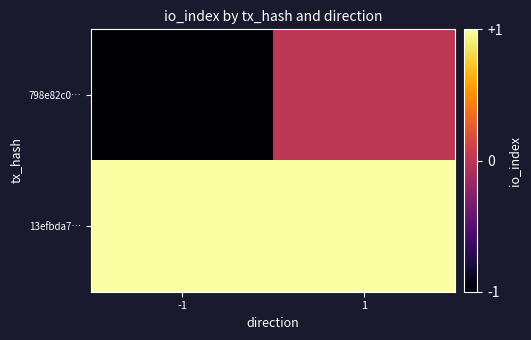

Reading left to right, what are all the values shown in this chart?

798e82c0…: -1=-1	1=0
13efbda7…: -1=1	1=1